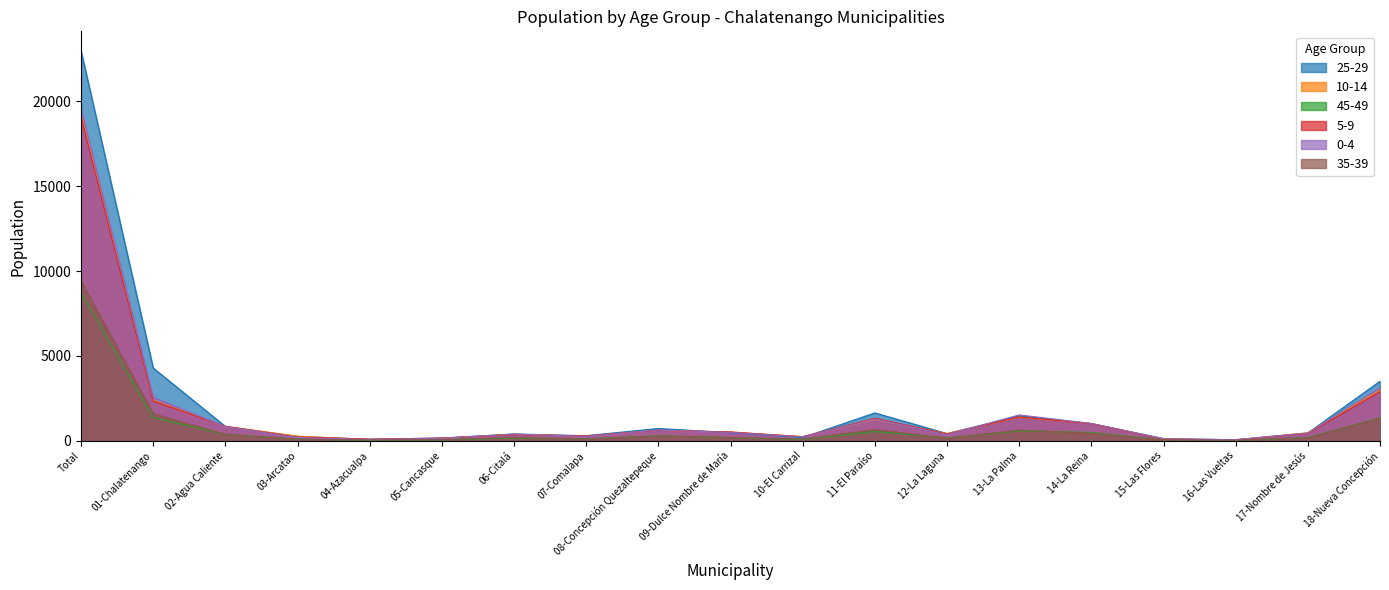

At which category is the sum across all series the highest?

Total